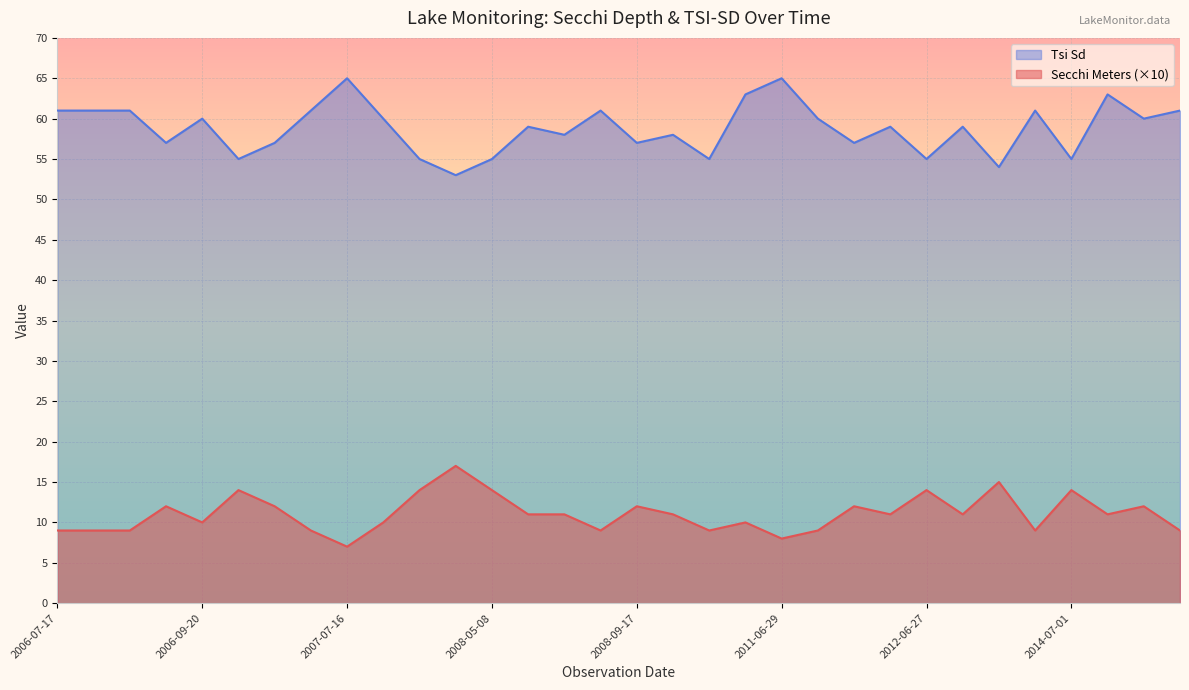

At which label does Tsi Sd first exceed 59?

2006-07-17